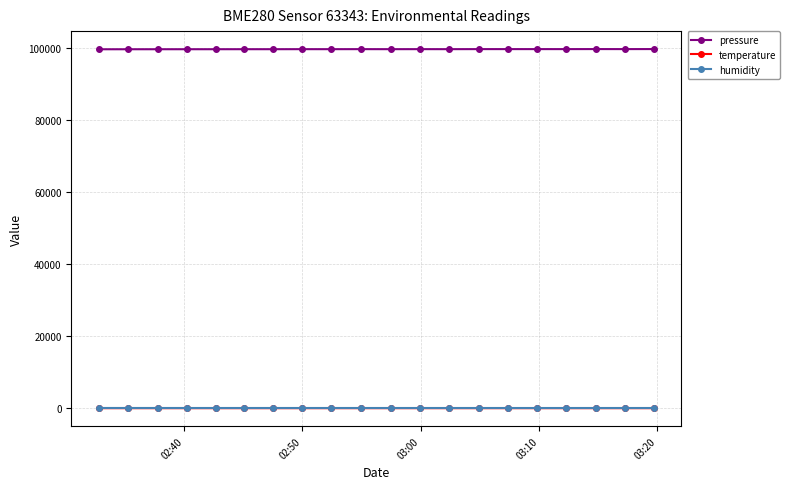

What is the maximum value shown in the chart?

99608.0